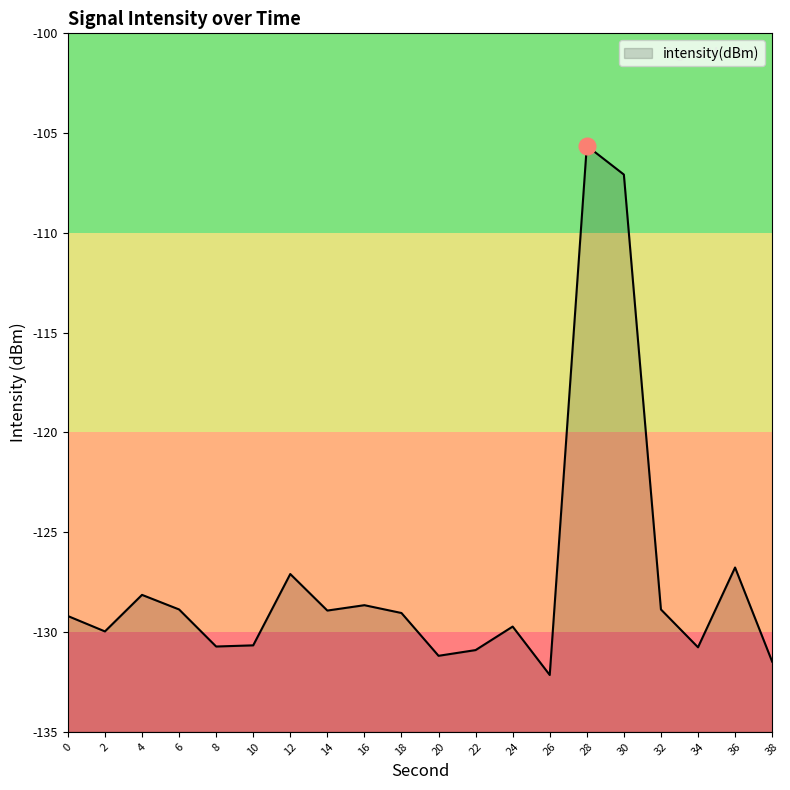

How many data points are less than -129?

11